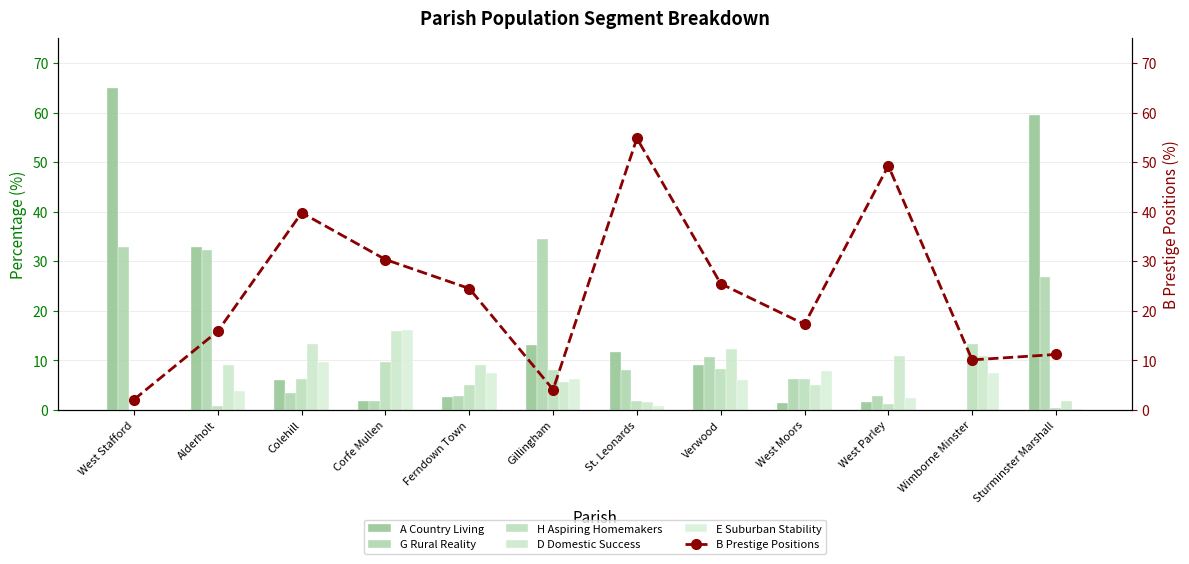

At which category is the sum across all series the highest?

West Stafford